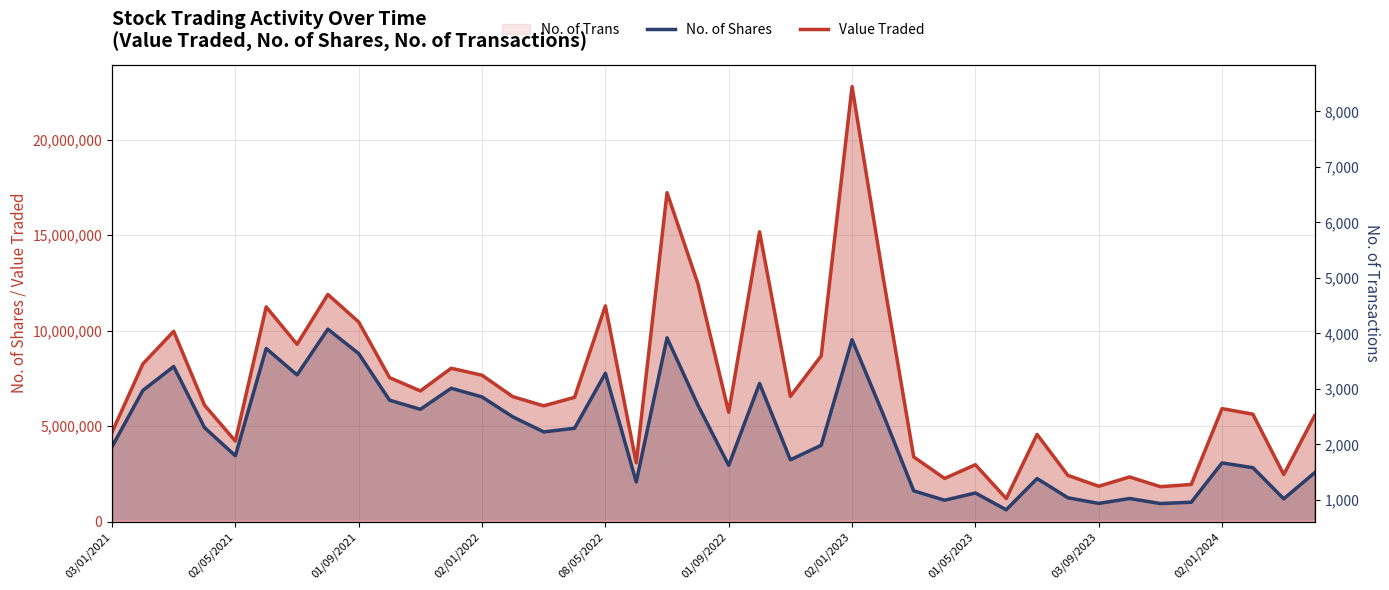

What is the highest value of the No. of Shares series?

10078250